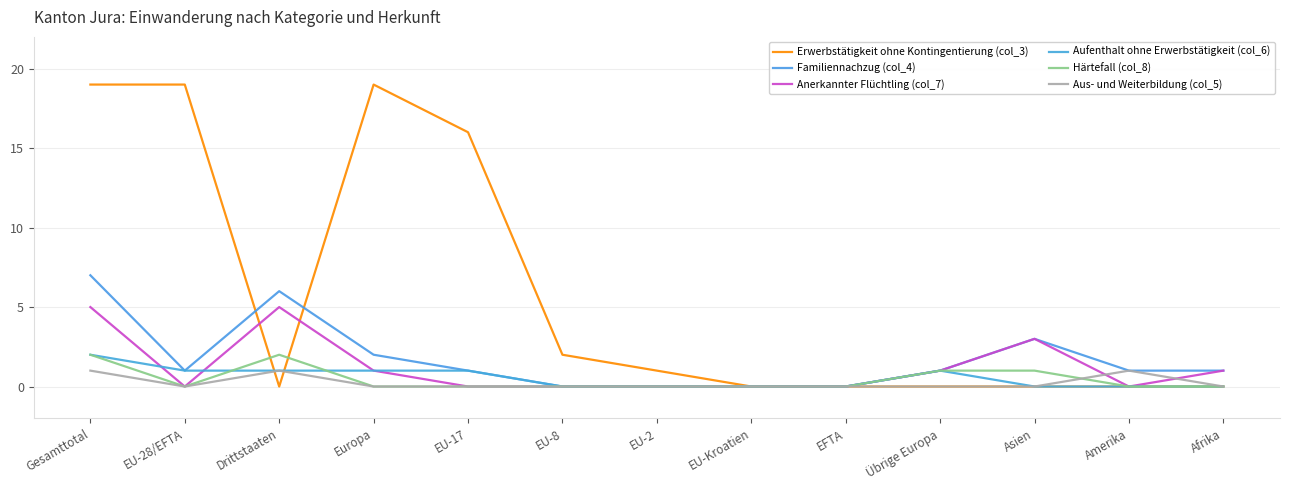

List the series in order of their peak value, lowest first.

Aus- und Weiterbildung (col_5), Aufenthalt ohne Erwerbstätigkeit (col_6), Härtefall (col_8), Anerkannter Flüchtling (col_7), Familiennachzug (col_4), Erwerbstätigkeit ohne Kontingentierung (col_3)